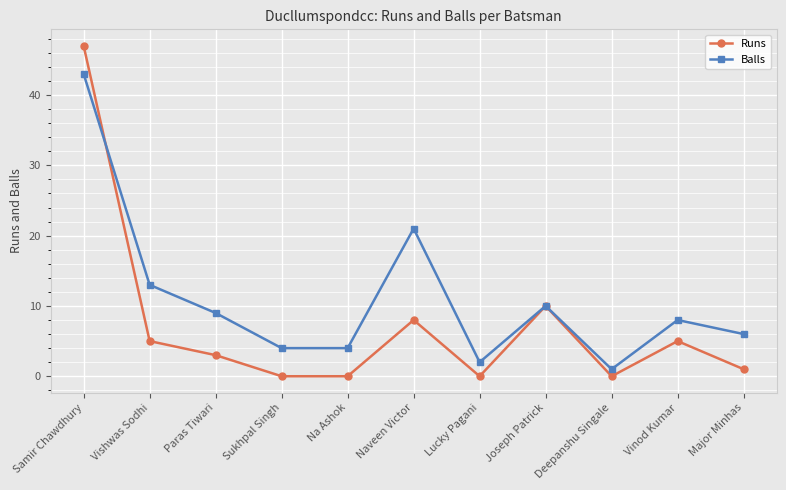

True or false: Balls and Runs cross at least once.

True